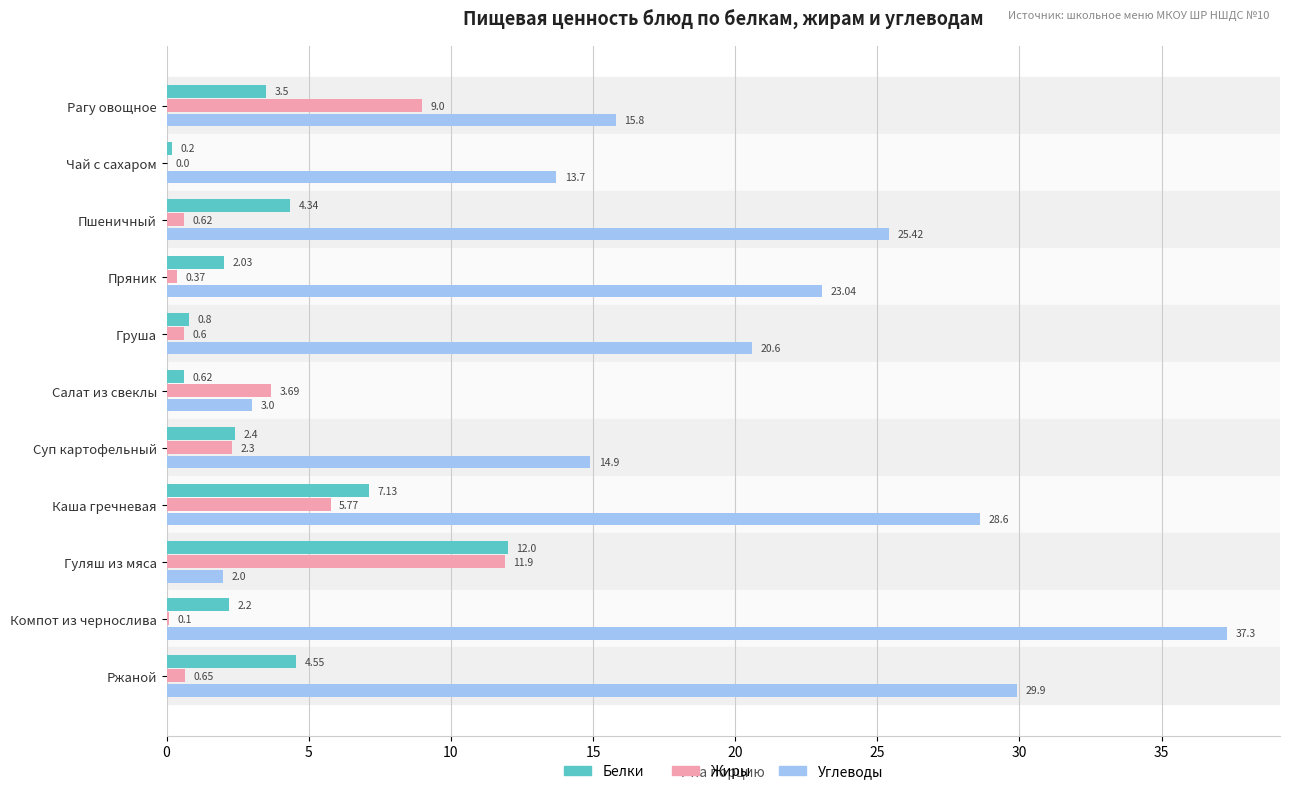

What is the sum of the Жиры values at Пряник and Суп картофельный?

2.7